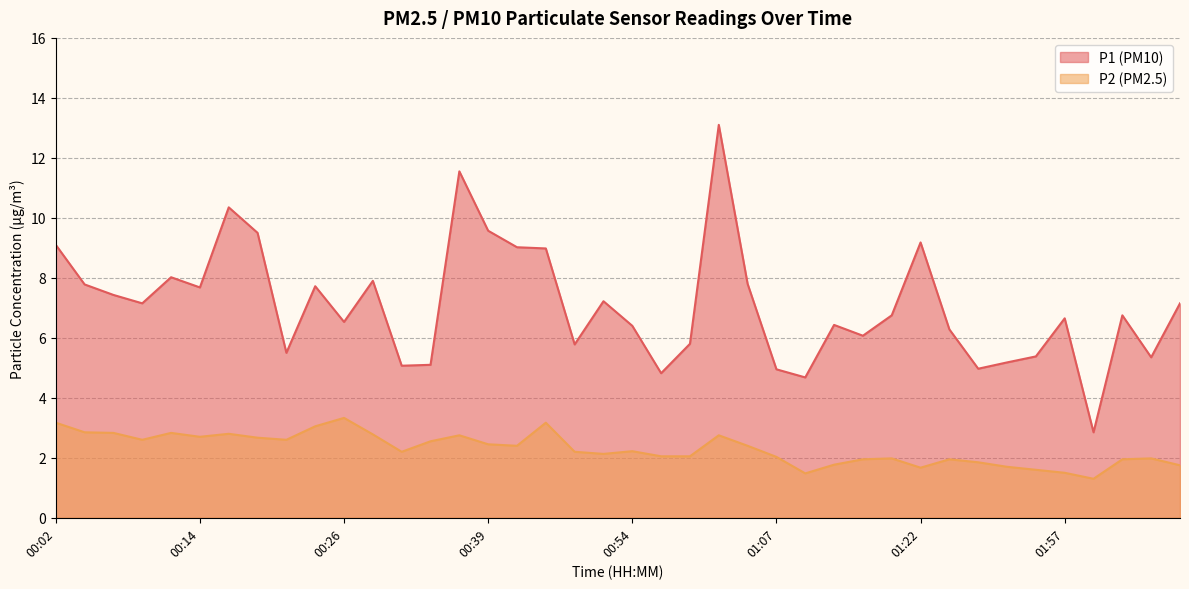

What is the difference between the second highest and second lowest values in the P1 series?

6.9